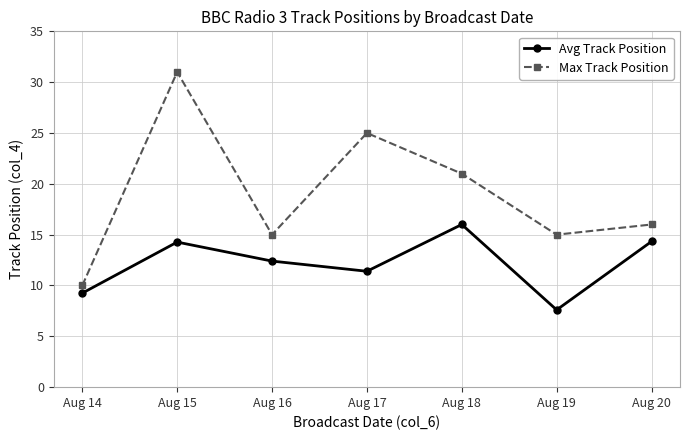

Which series changed the most between Aug 19 and Aug 20?

Avg Track Position